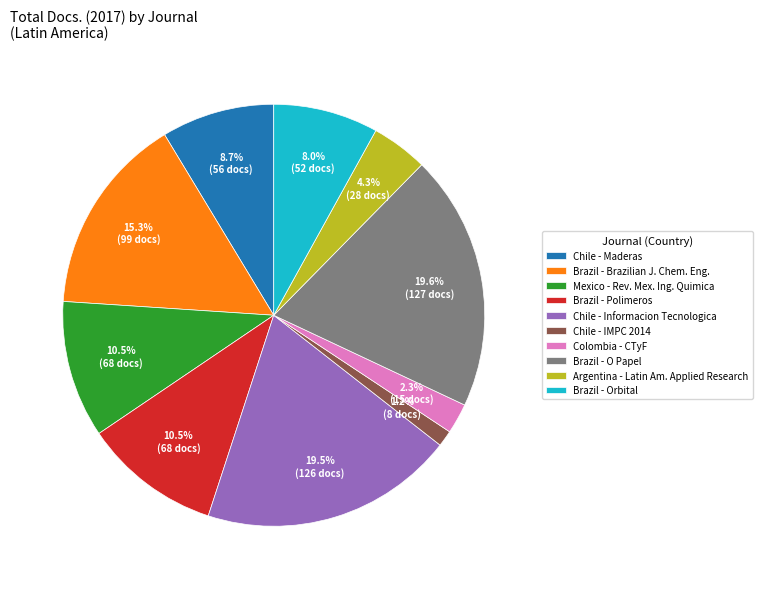

Which slice is the smallest?

Chile - IMPC 2014